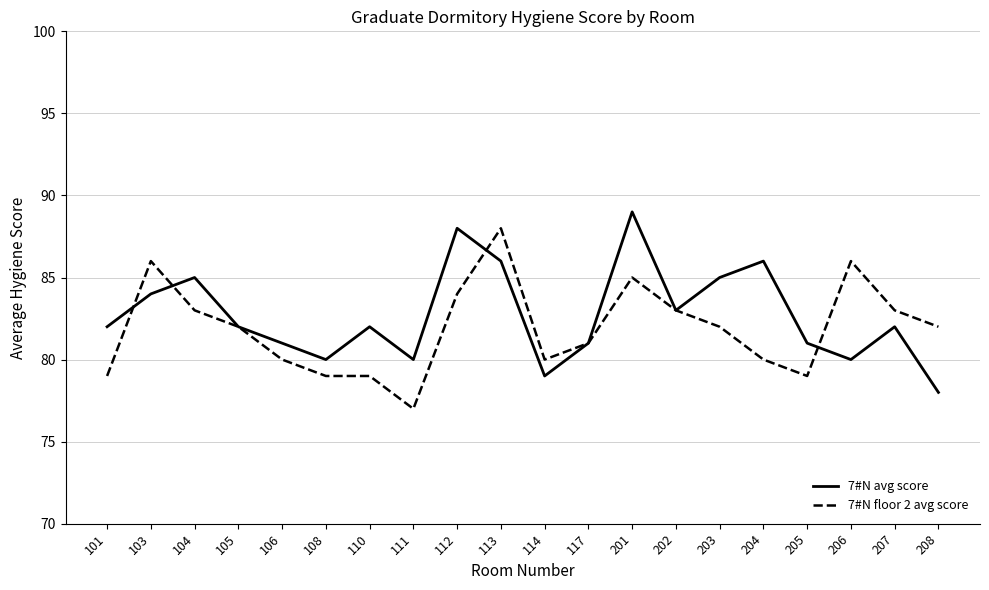

True or false: 7#N avg score and 7#N floor 2 avg score cross at least once.

True